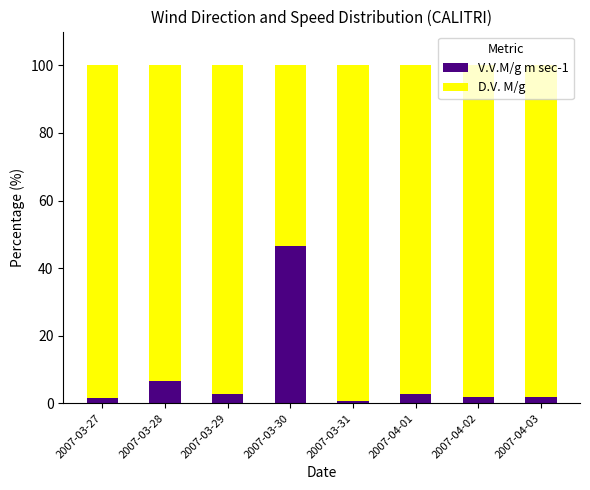

True or false: V.V.M/g m sec-1 has a value of 46.4 at 2007-03-30.

True